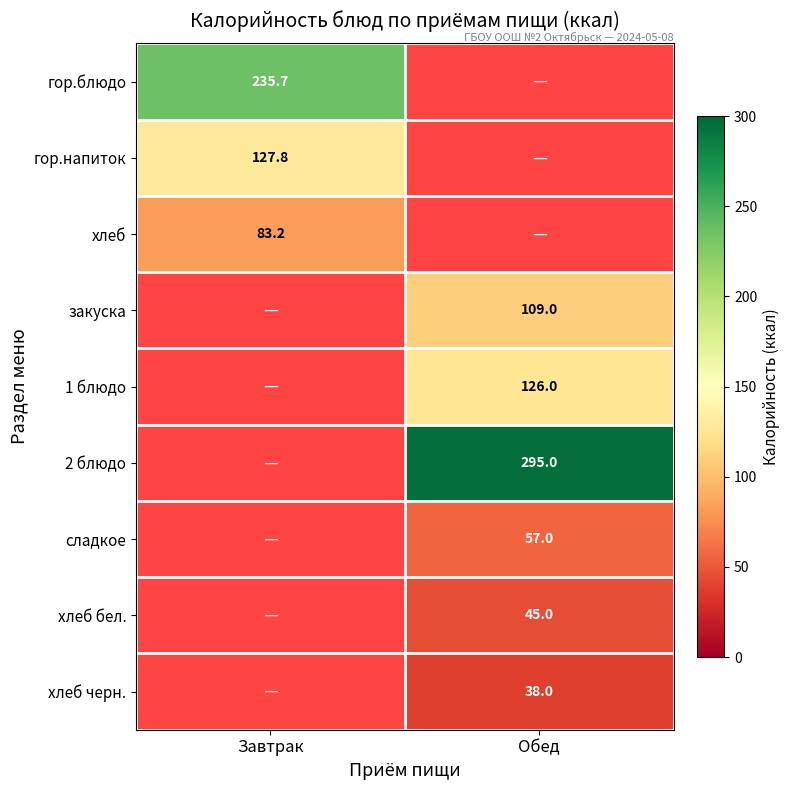

Which label corresponds to the largest value in the chart?

Обед